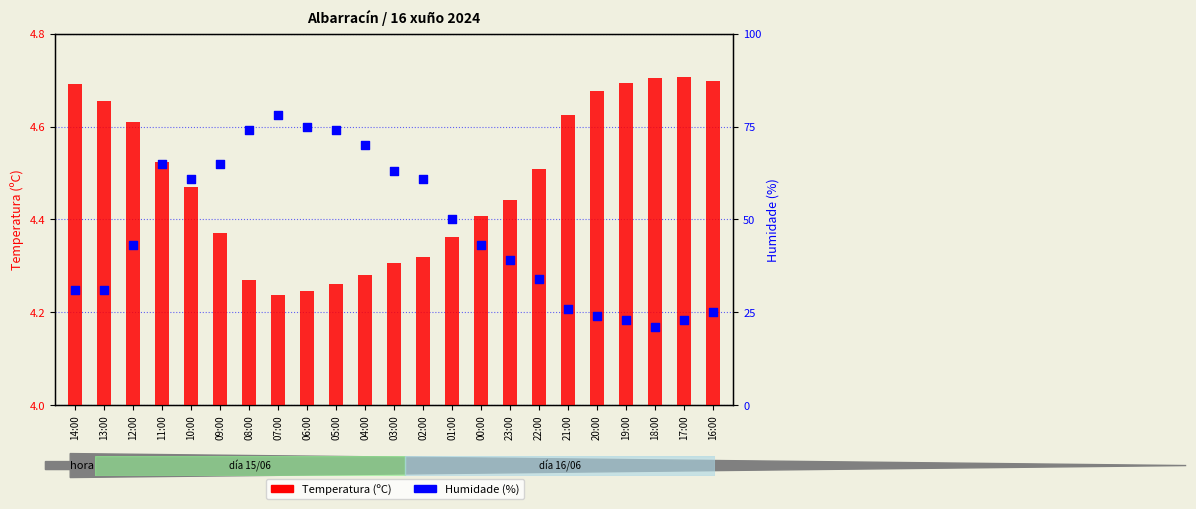

Which series contains the lowest Y value?

Temperatura (ºC)